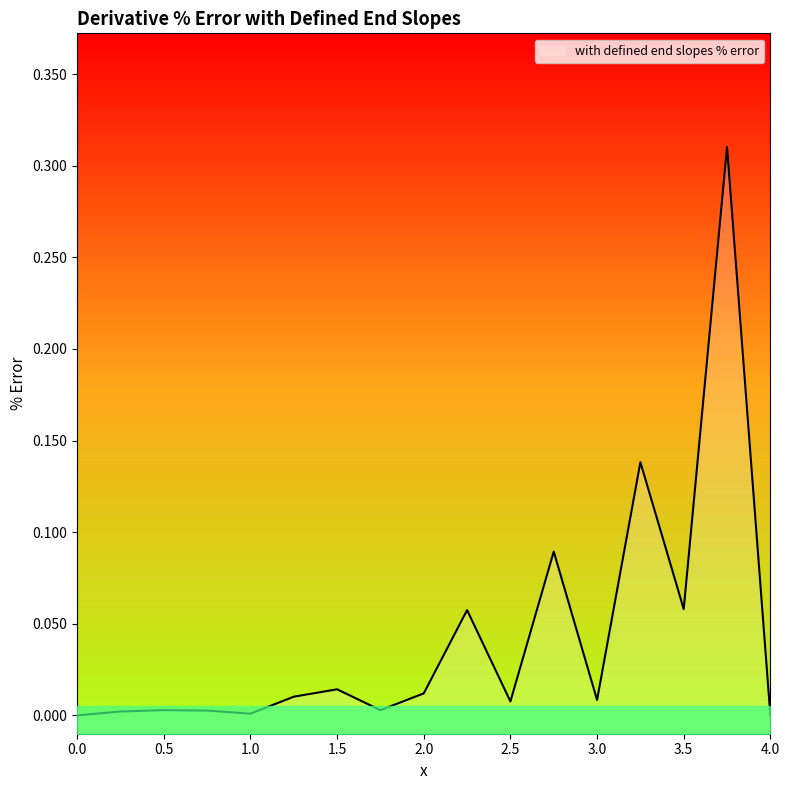

Count the number of values greater than 0.

16